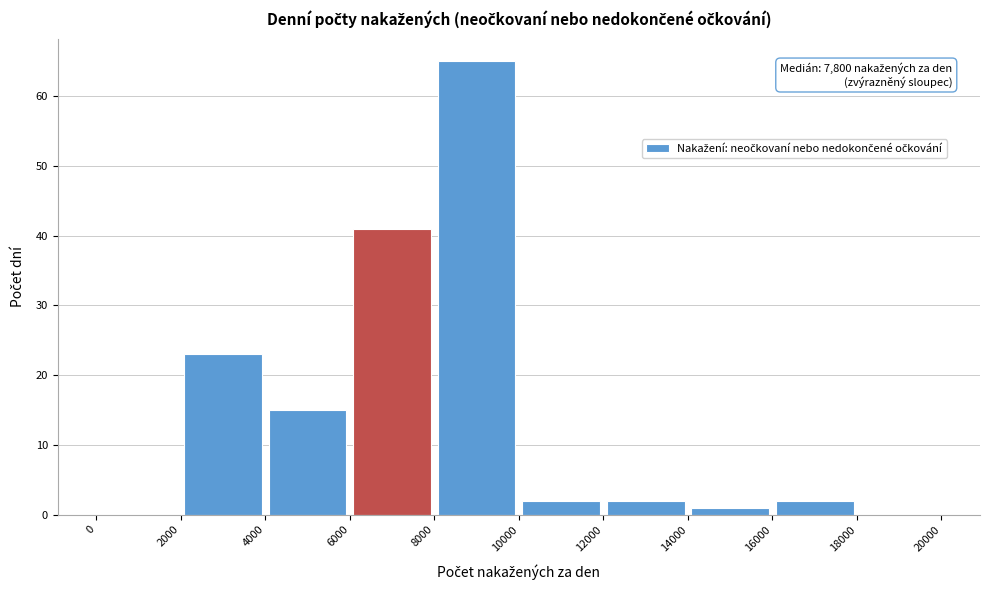

Over which range of the x-axis is the bar tallest?

8000 to 10000